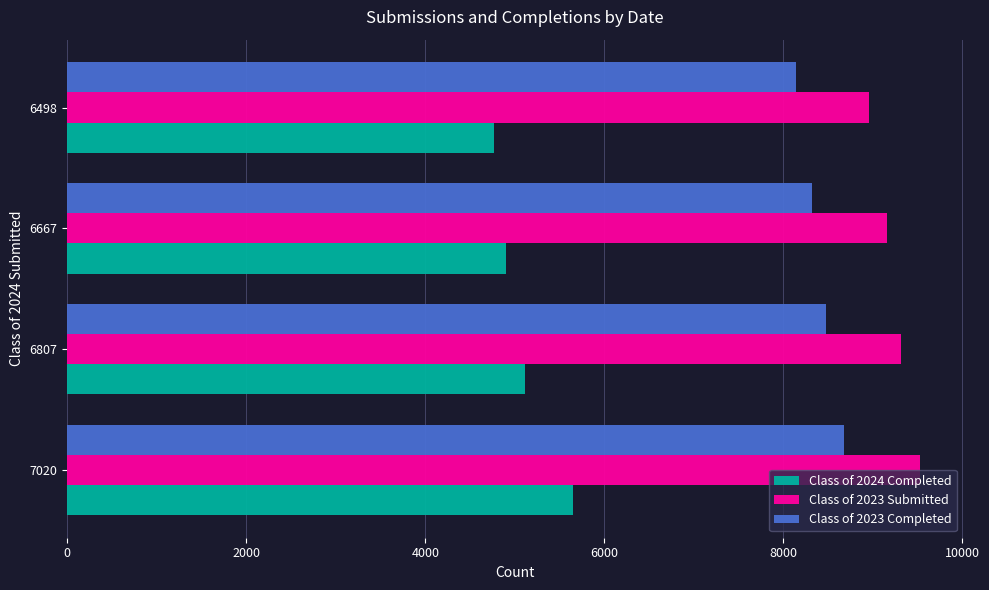

What is the average value of the Class of 2023 Completed series?

8403